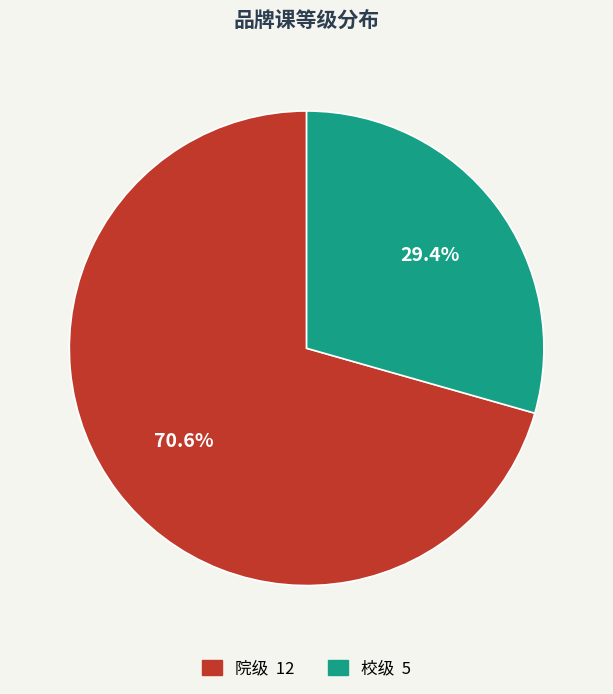

What is the ratio of the value at 院级 to the value at 校级?

2.4